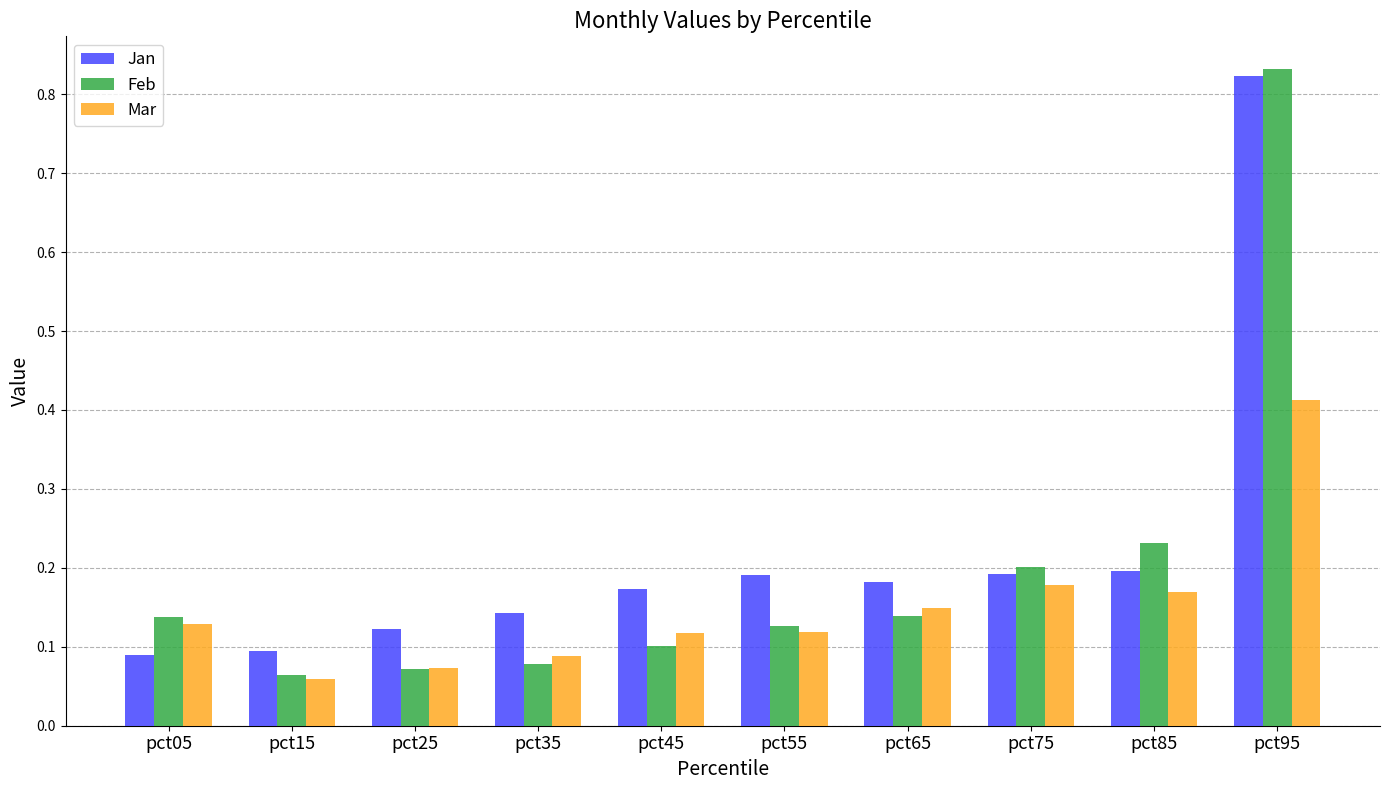

At how many categories does at least one series exceed 0?

10